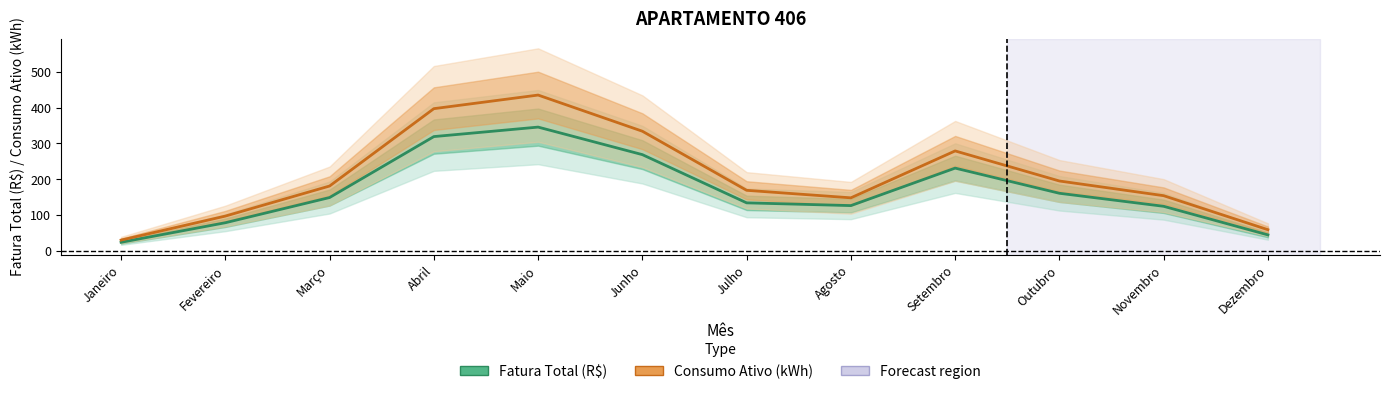

What is the difference between the maximum and minimum values in the Consumo Ativo (kWh) series?

405.0